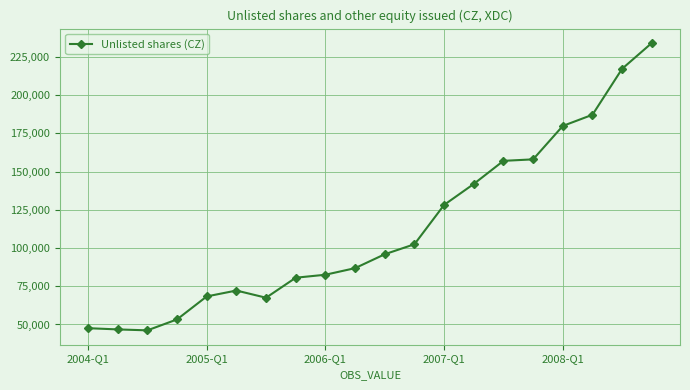

What is the average value?

112664